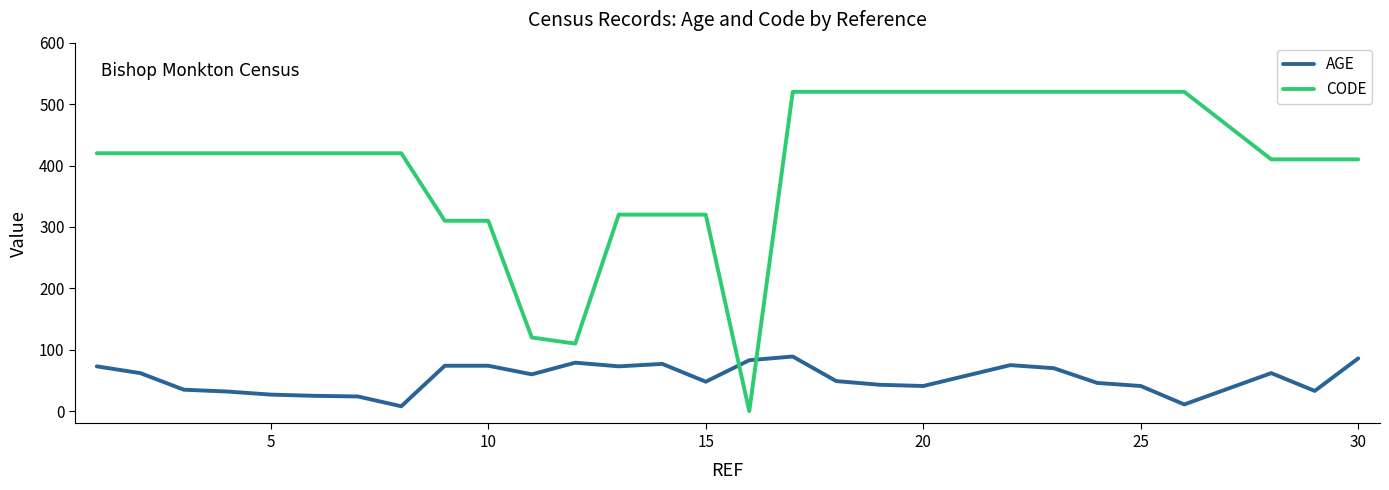

What is the difference between the maximum and minimum values in the CODE series?

520